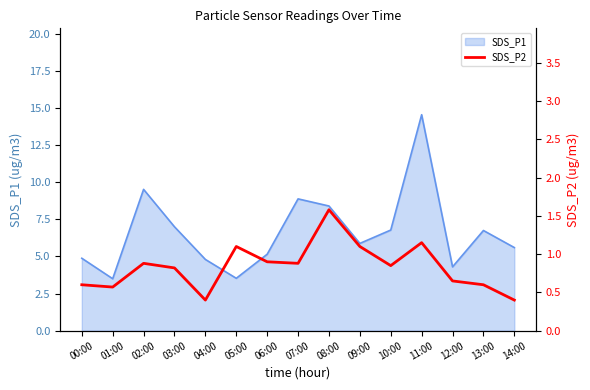

At which category does the data reach its first local peak?

02:00